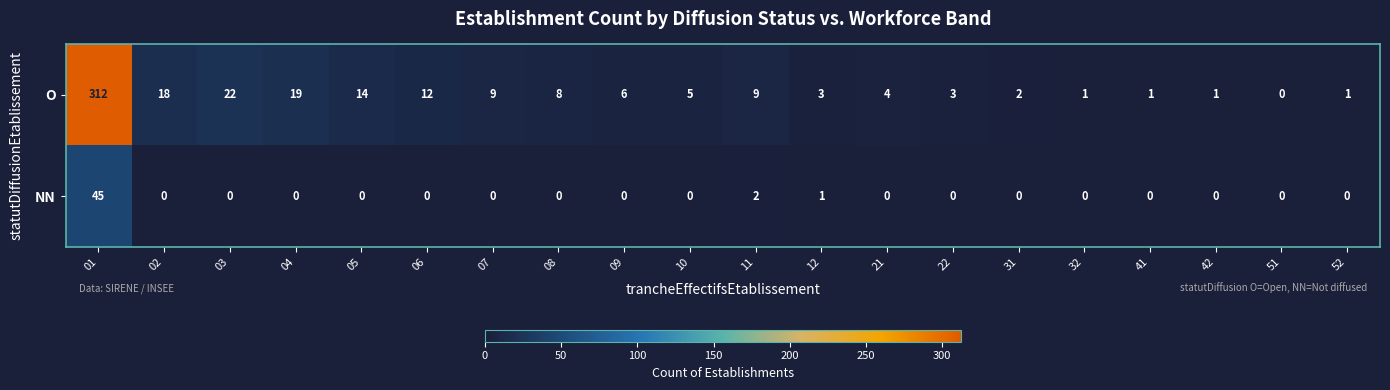

The value of O at 09 is 2. True or false?

False